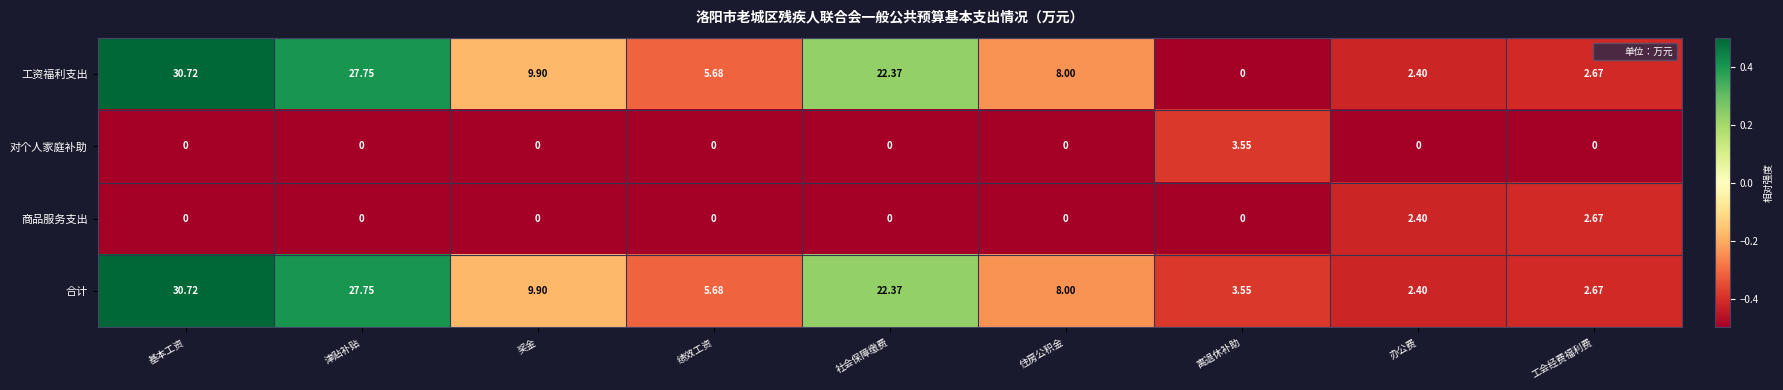

How many data points in 合计 are less than 8?

4